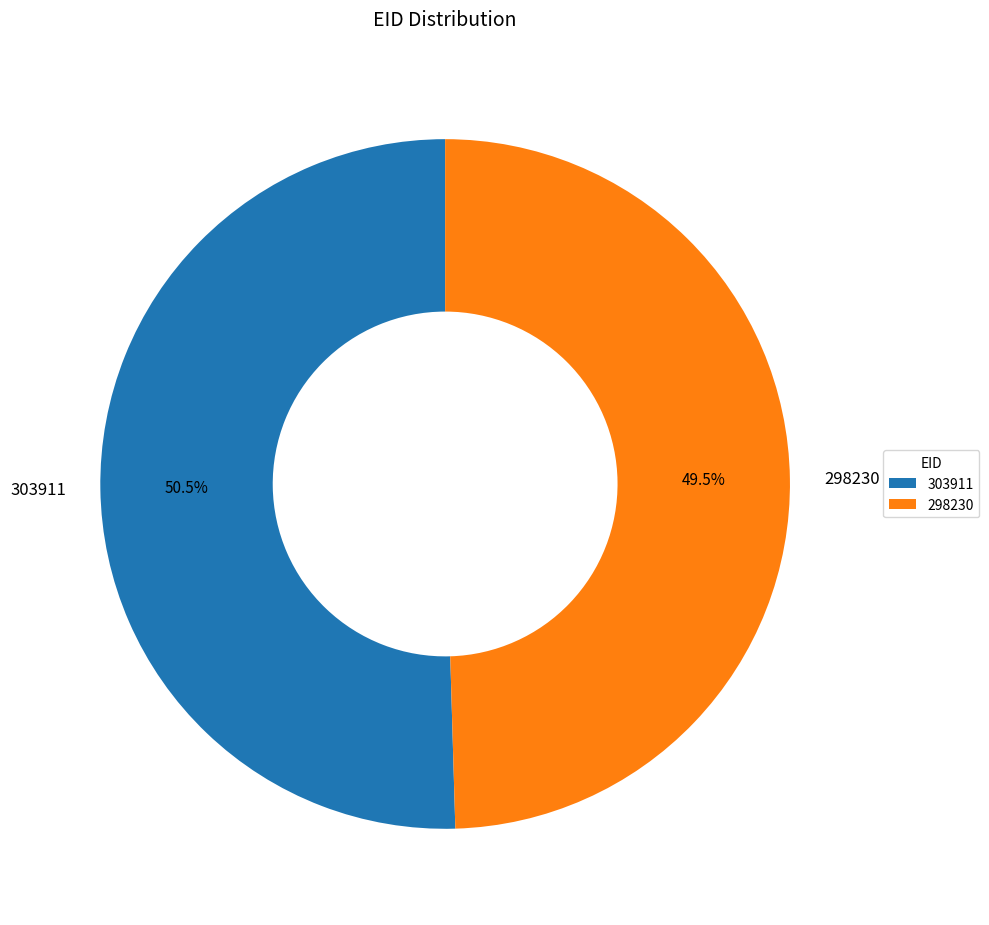

What percentage is NOT represented by 298230?

50.5%